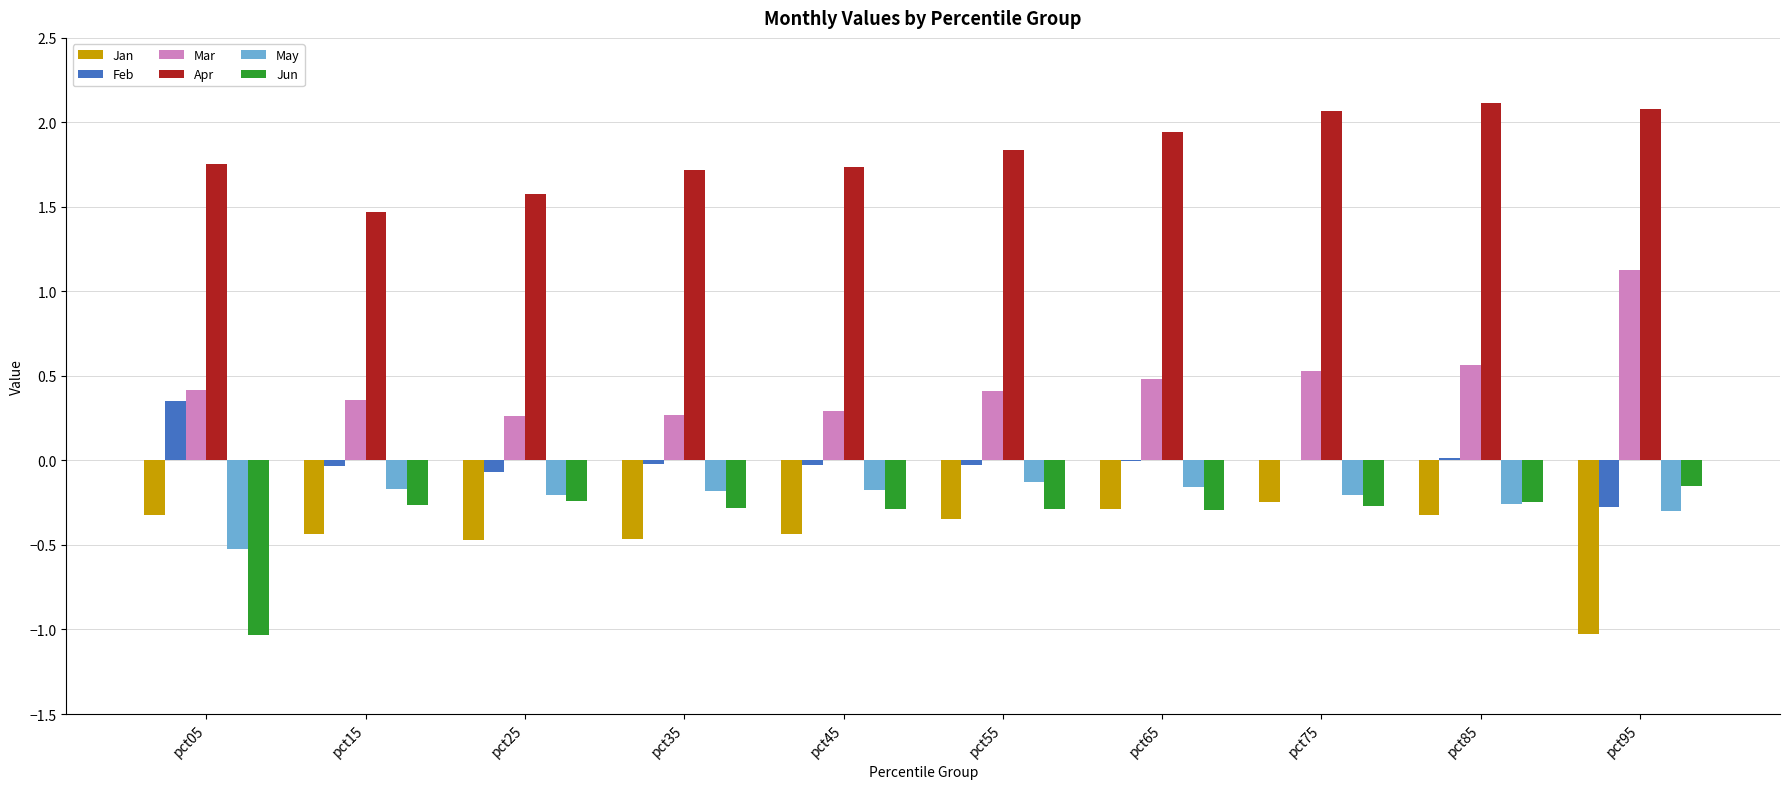

Is it true that Apr equals 0.9 at pct15?

False